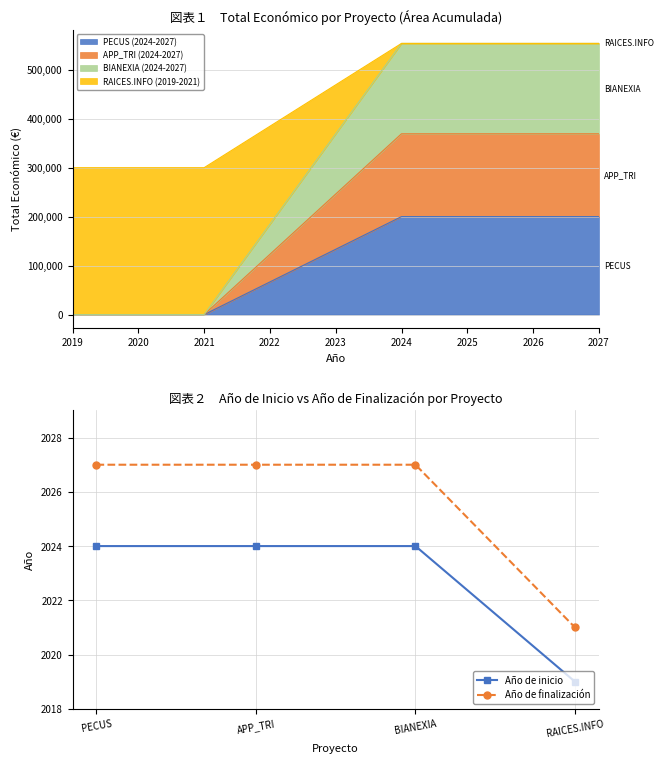

What is the sum of the Año de inicio values at RAICES.INFO and BIANEXIA?

4043